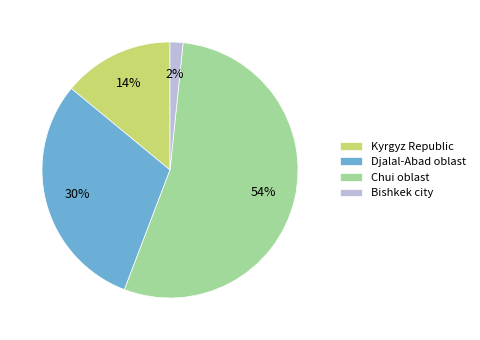

To the nearest percent, what is the average slice percentage?

25%